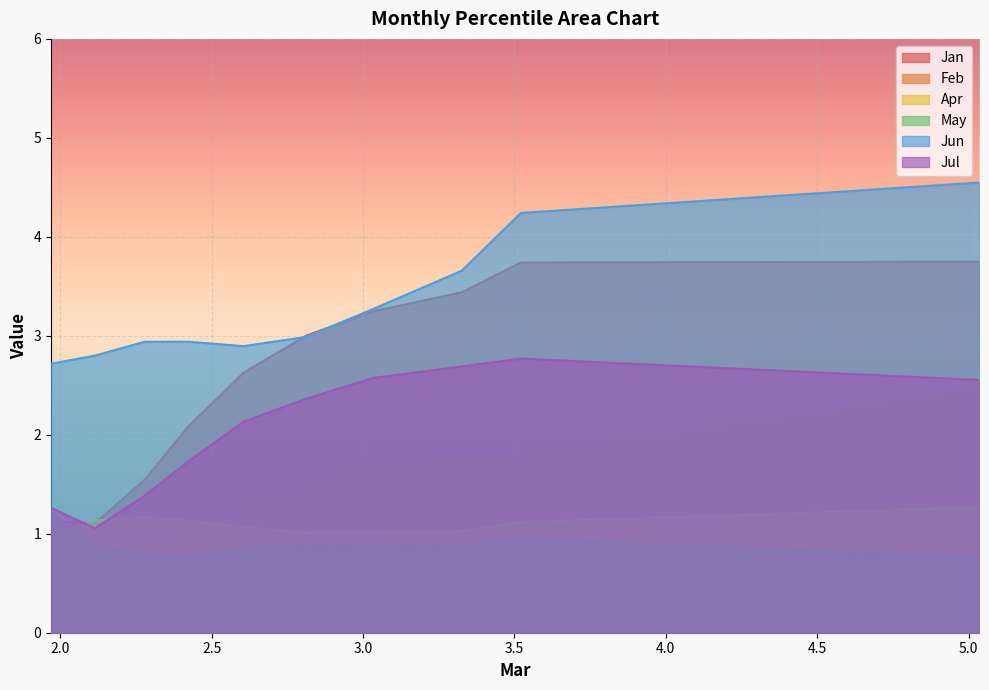

What is the minimum value shown in the chart?

0.7